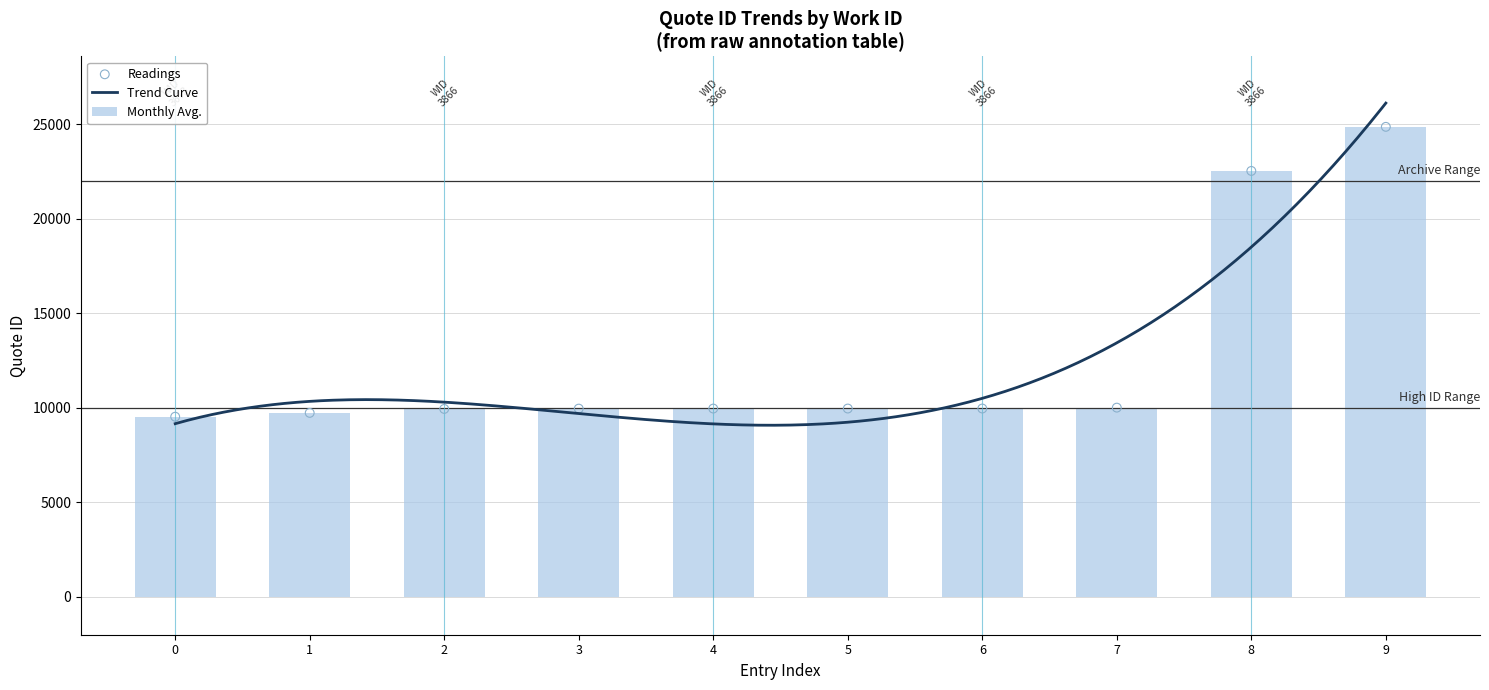

The value of Monthly Avg. at 4 is 9963. True or false?

True